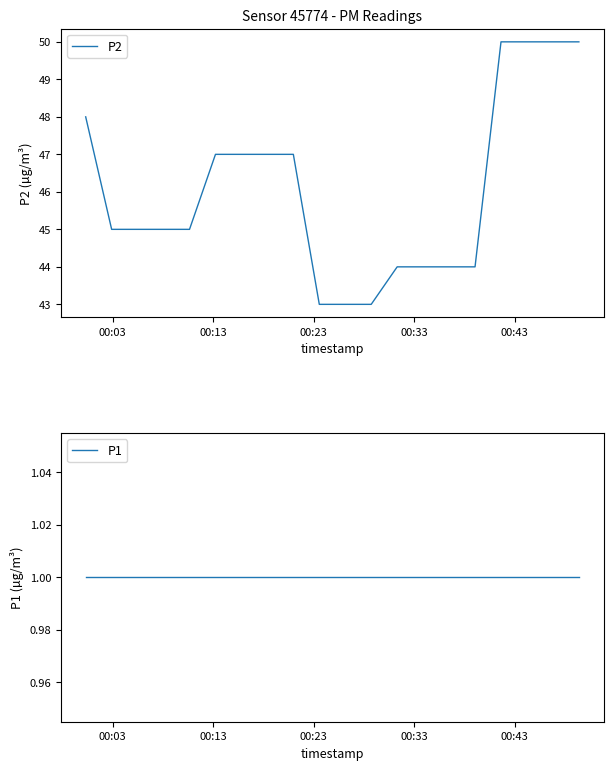

What is the sum of all P2 values?

921